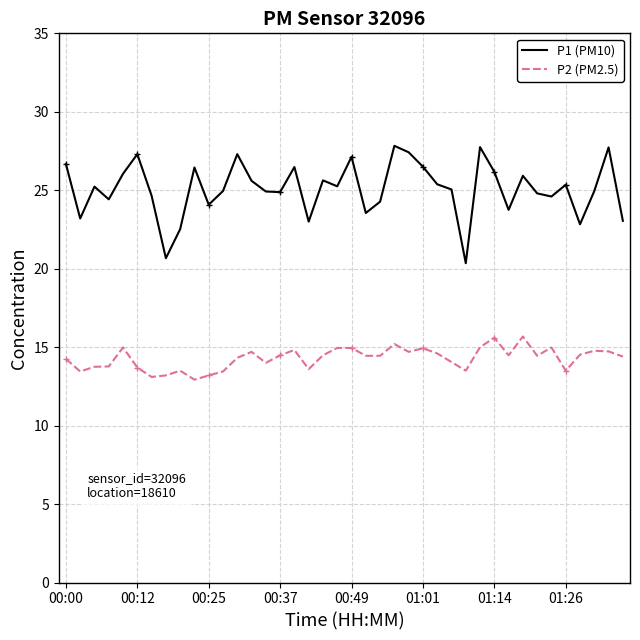

What is the maximum value shown in the chart?

27.8